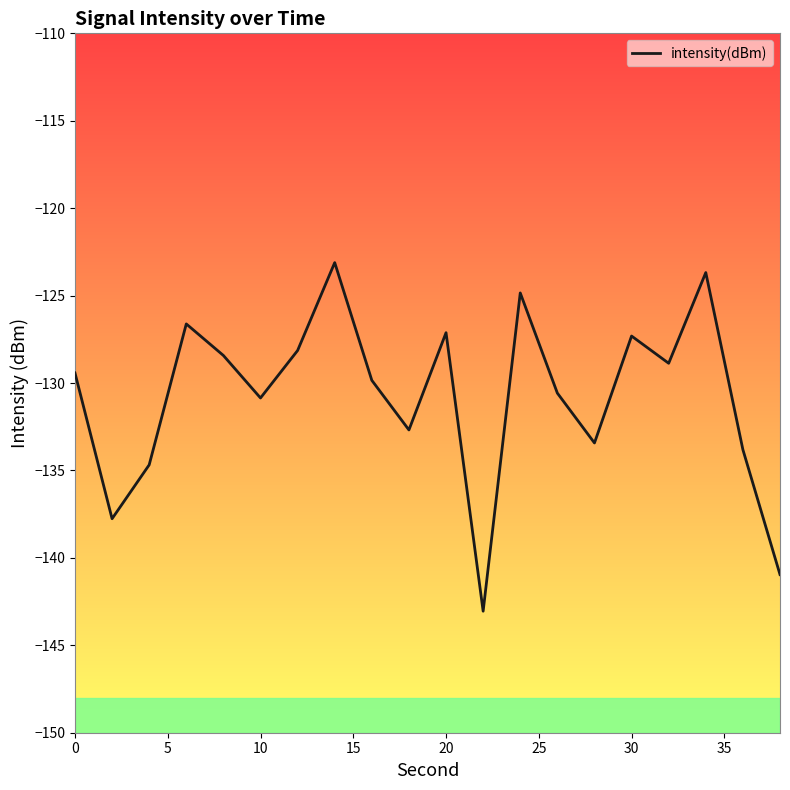

What is the smallest value displayed?

-143.0